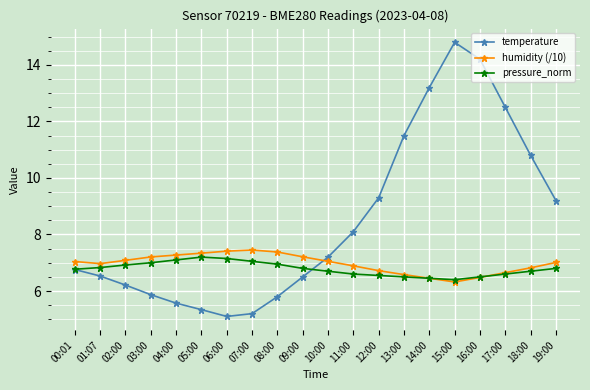

Read the humidity (/10) value at 05:00.

7.3